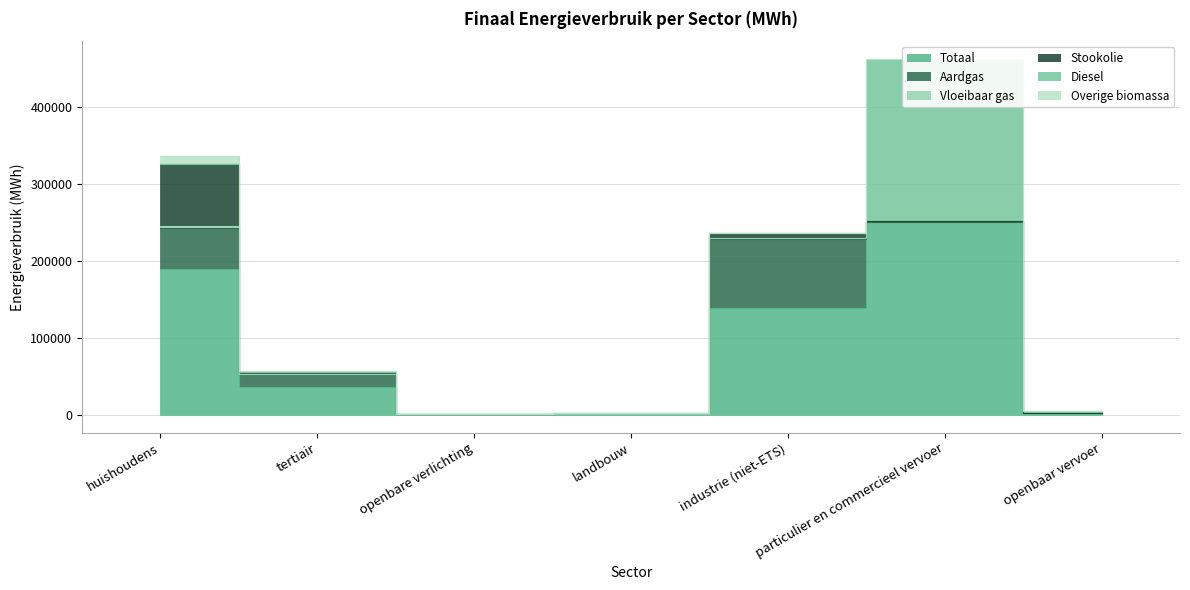

True or false: Vloeibaar gas and Totaal intersect in this chart.

False